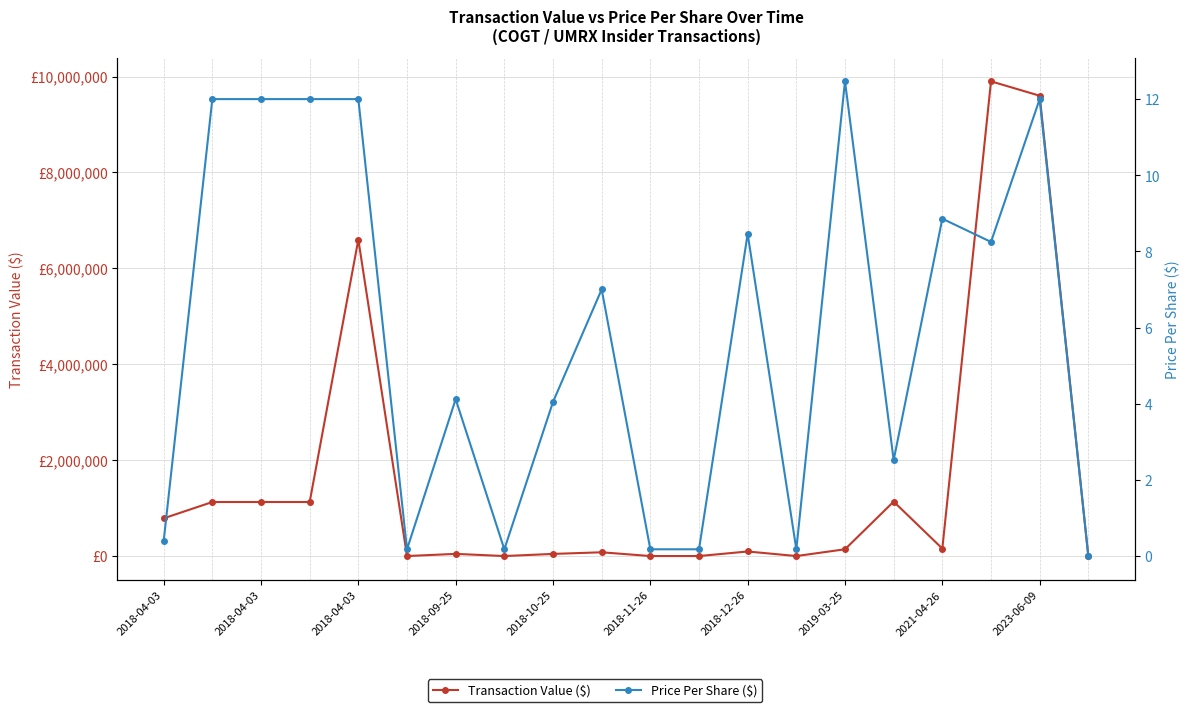

Rank the series by their average value, from highest to lowest.

Transaction Value ($), Price Per Share ($)